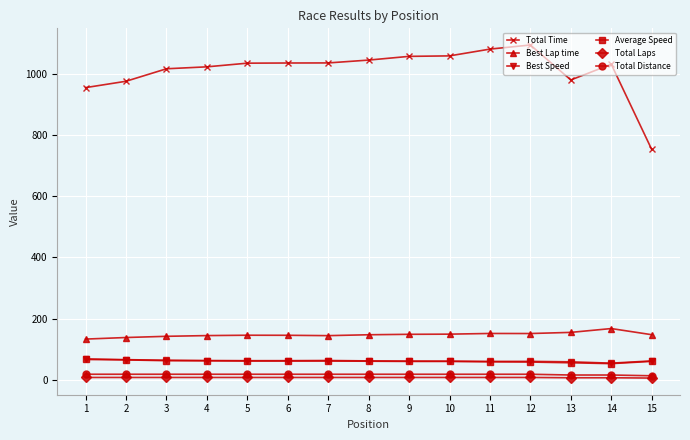

Which series has the largest total across all categories?

Total Time